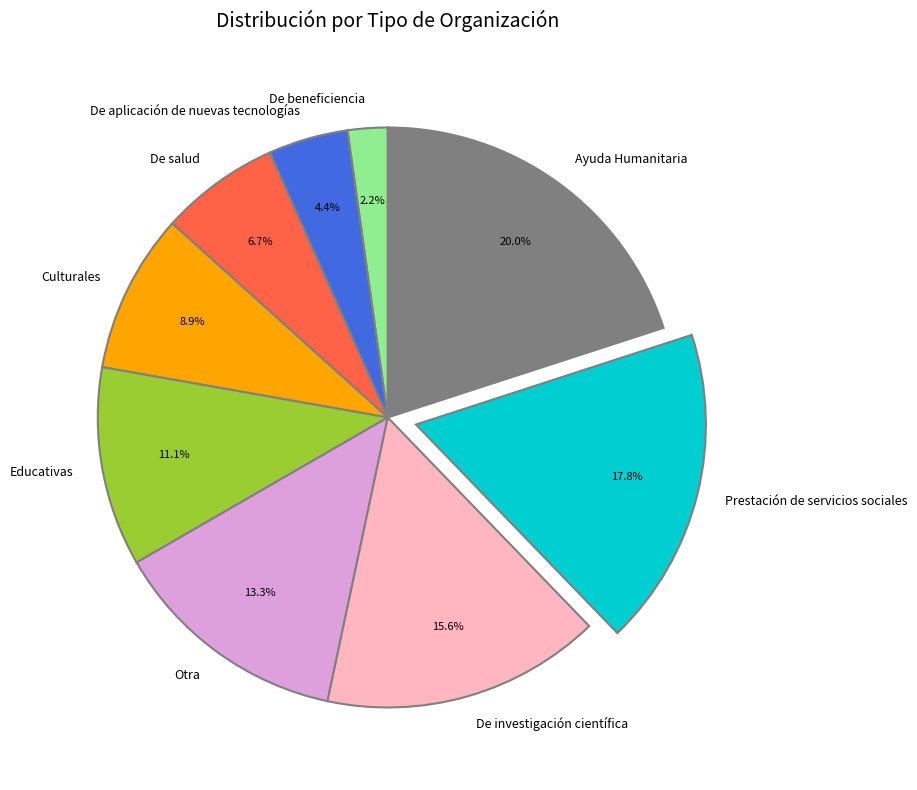

Count the number of slices in the pie.

9